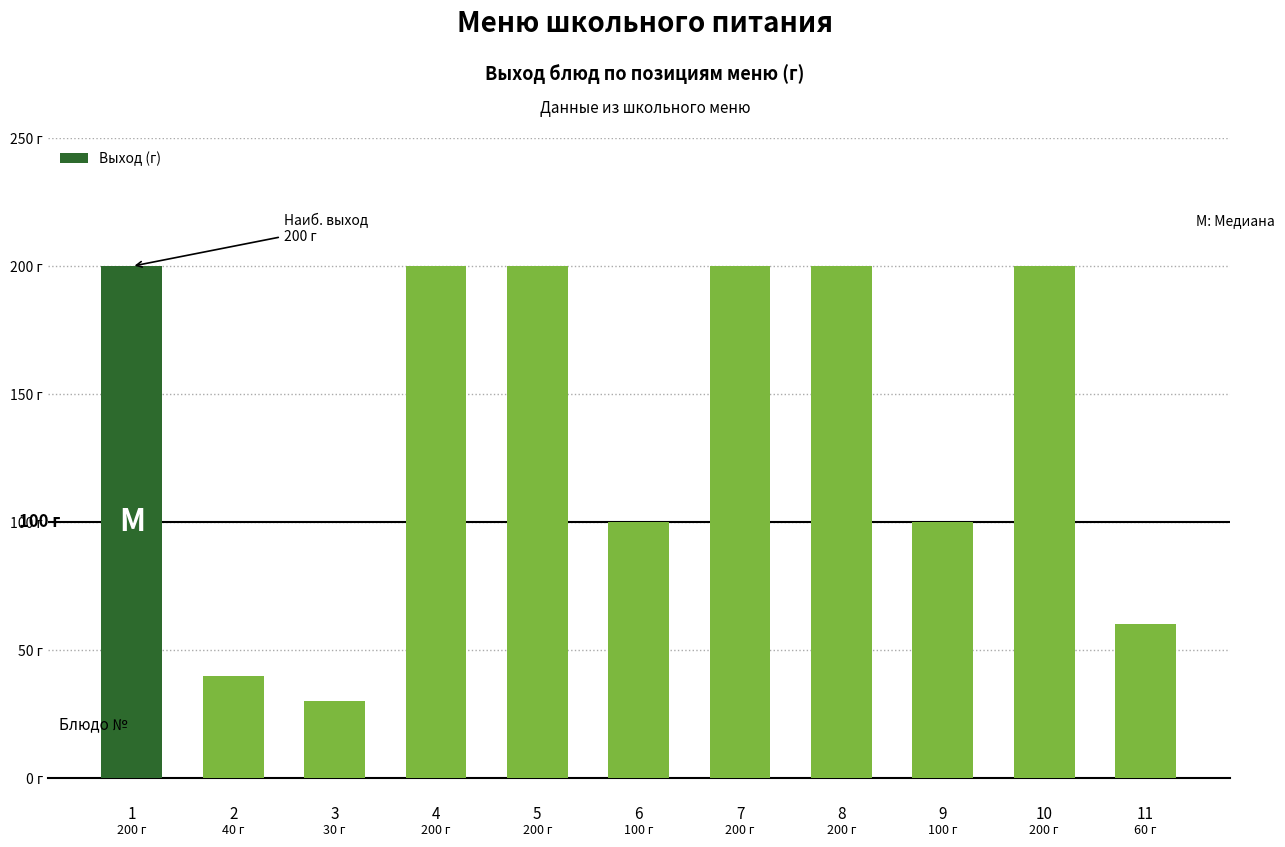

Are the bars horizontal?

No